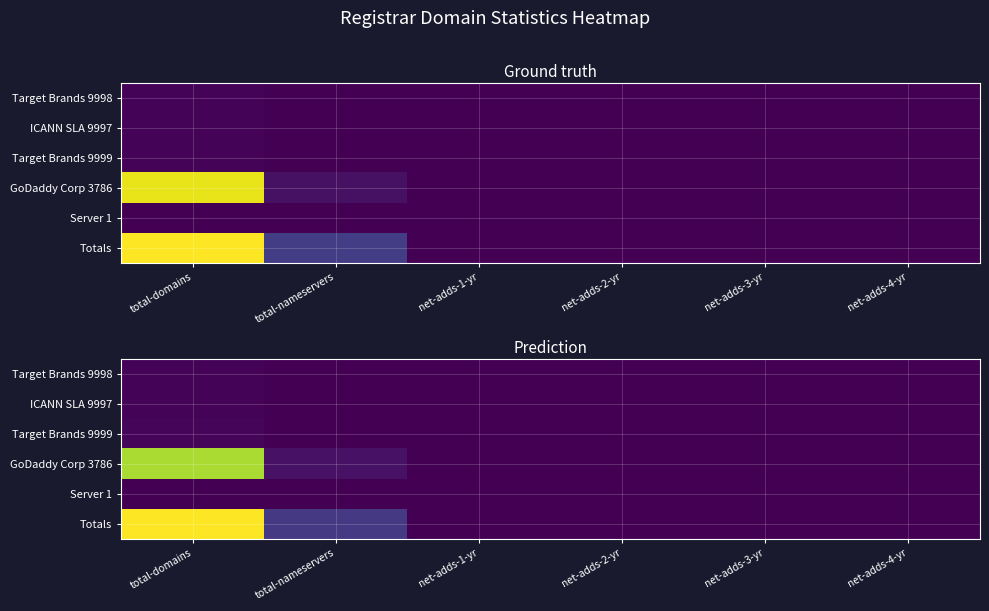

How many distinct data groups are displayed?

6